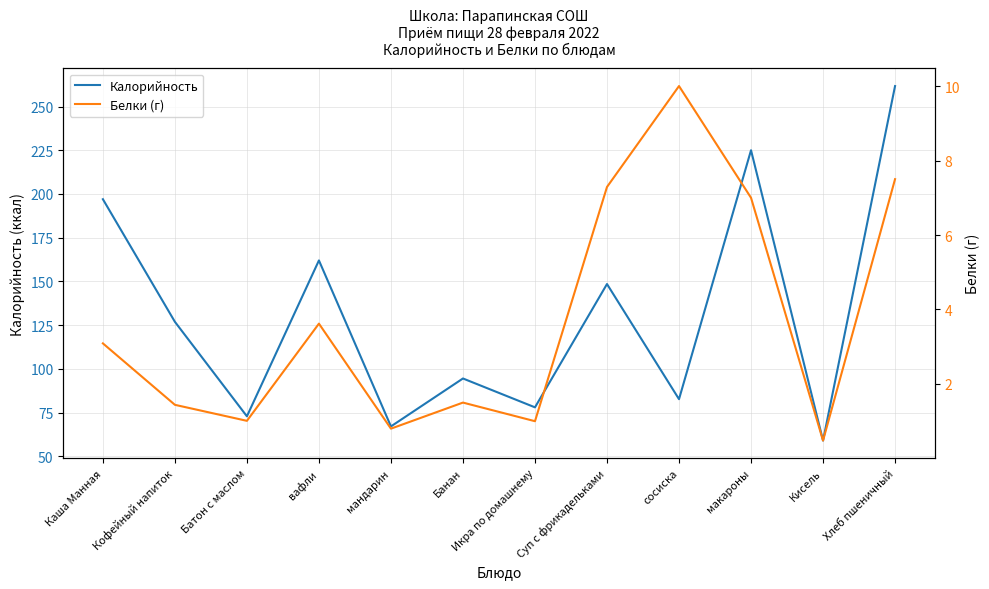

Reading left to right, list all the values displayed in this chart.

Калорийность: Каша Манная=197.0	Кофейный напиток=126.9	Батон с маслом=72.9	вафли=162.0	мандарин=67.1	Банан=94.5	Икра по домашнему=78.0	Суп с фрикадельками=148.5	сосиска=82.7	макароны=225.0	Кисель=59.0	Хлеб пшеничный=261.7
Белки (г): Каша Манная=3.1	Кофейный напиток=1.4	Батон с маслом=1.0	вафли=3.6	мандарин=0.8	Банан=1.5	Икра по домашнему=1.0	Суп с фрикадельками=7.3	сосиска=10.0	макароны=7.0	Кисель=0.5	Хлеб пшеничный=7.5